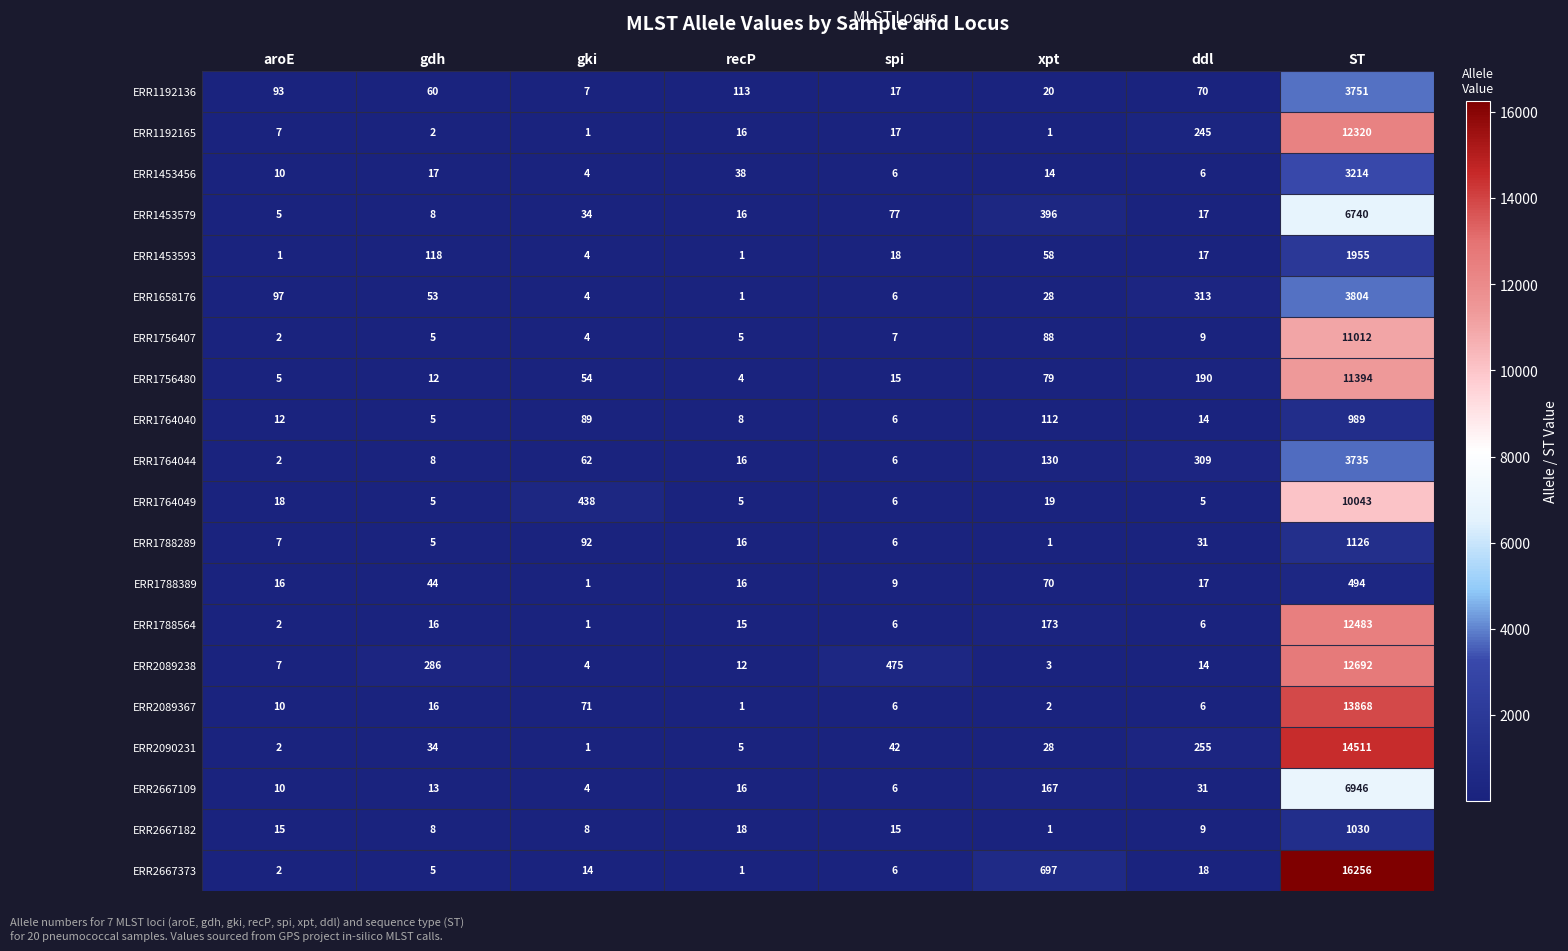

Which series has the widest spread of values?

ERR2667373